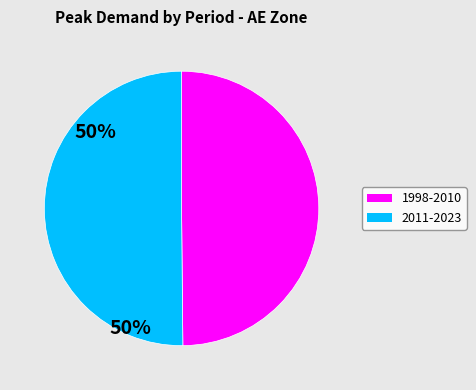

How many slices are in this pie chart?

2